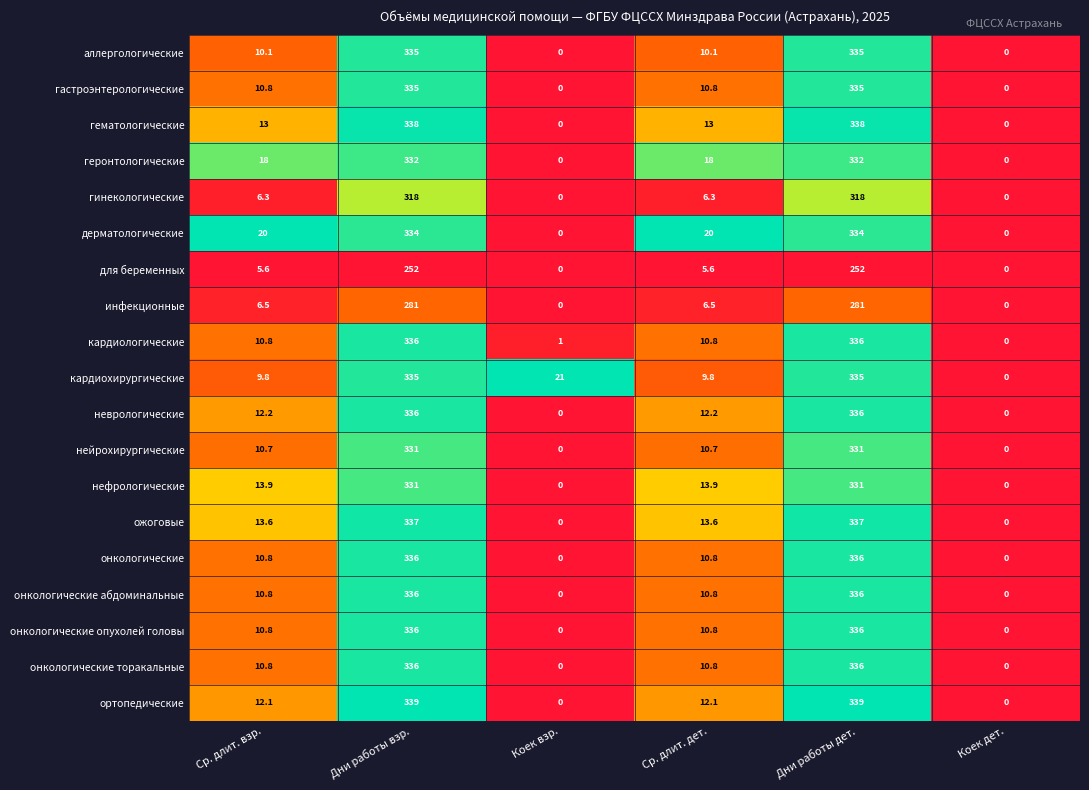

What is the spread (max minus min) of values at Ср. длит. дет.?

14.4